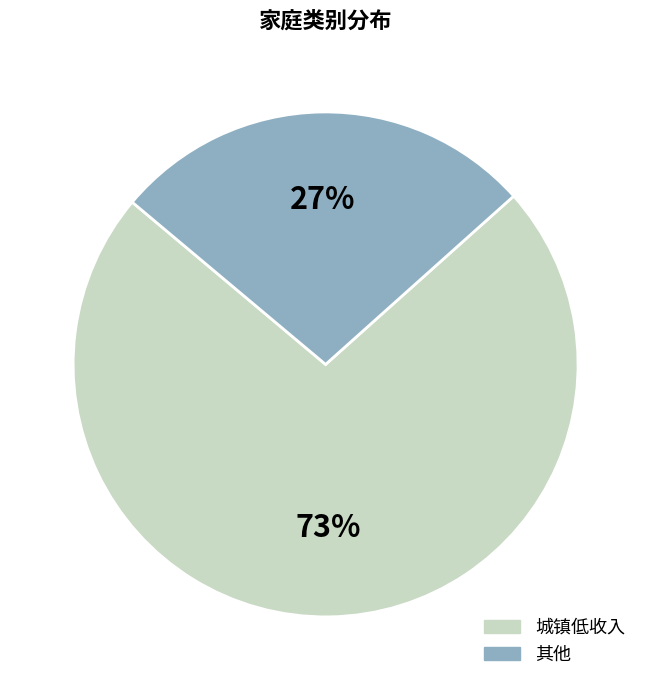

Do 城镇低收入 and 其他 together represent more than half of the pie?

Yes